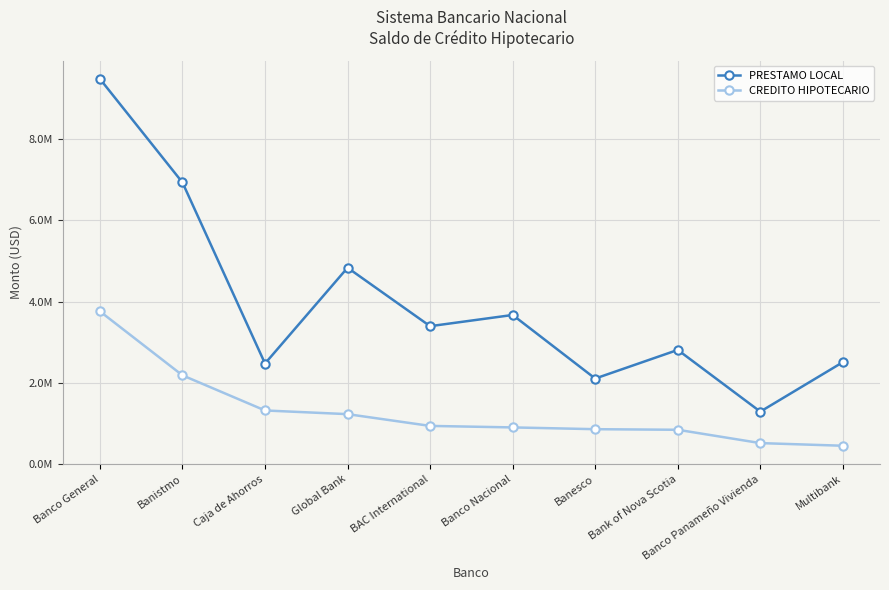

What is the label of the 6th point from the left?

Banco Nacional